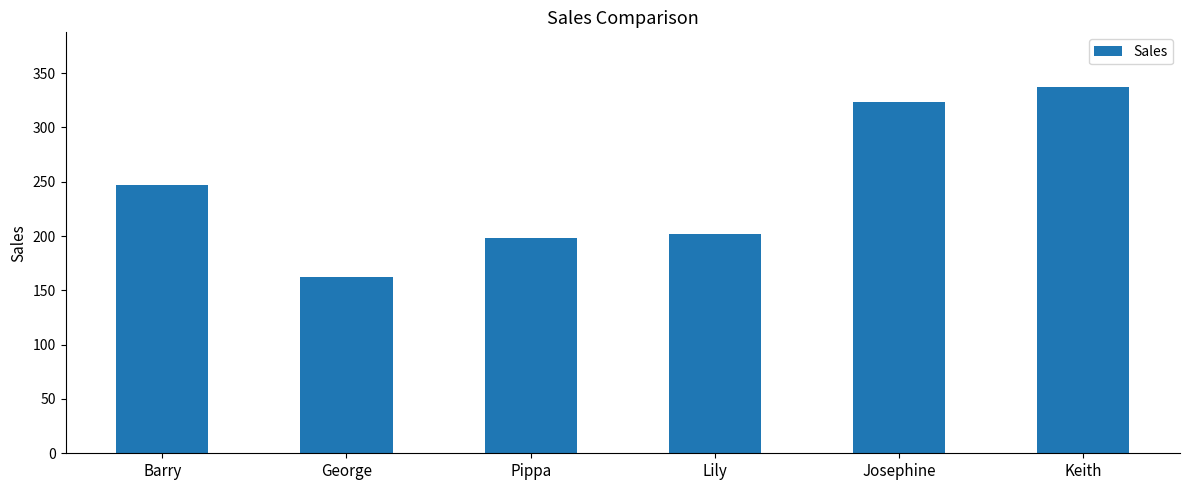

What is the sum of the values at George and Barry?

409